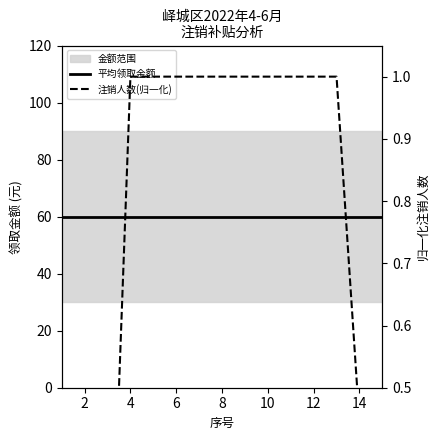

True or false: 平均领取金额 and 注销人数(归一化) intersect in this chart.

False